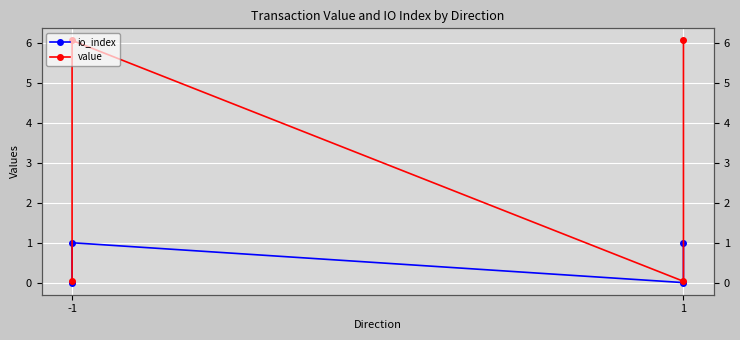

Reading right to left, what are all the values shown in this chart?

io_index: 1.0	0.0	1.0	0.0
value: 6.1	0.0	6.1	0.0